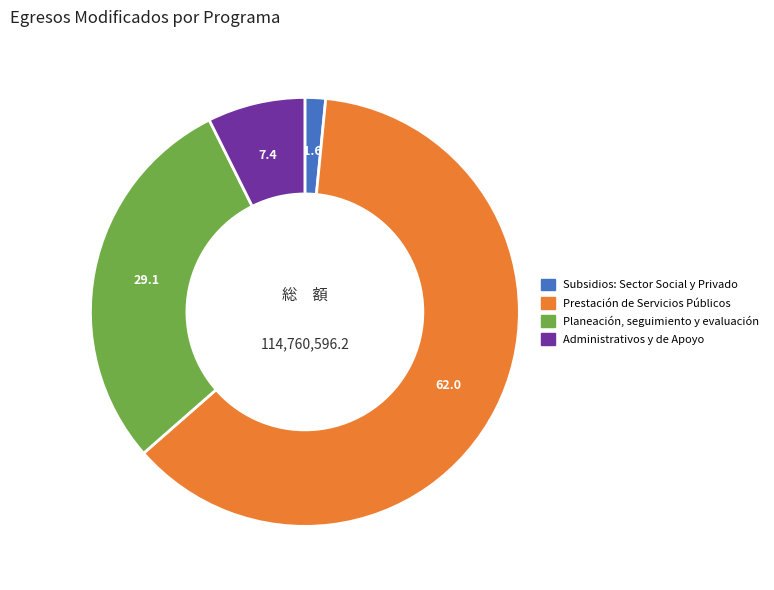

Do Administrativos y de Apoyo and Prestación de Servicios Públicos together represent more than half of the pie?

Yes